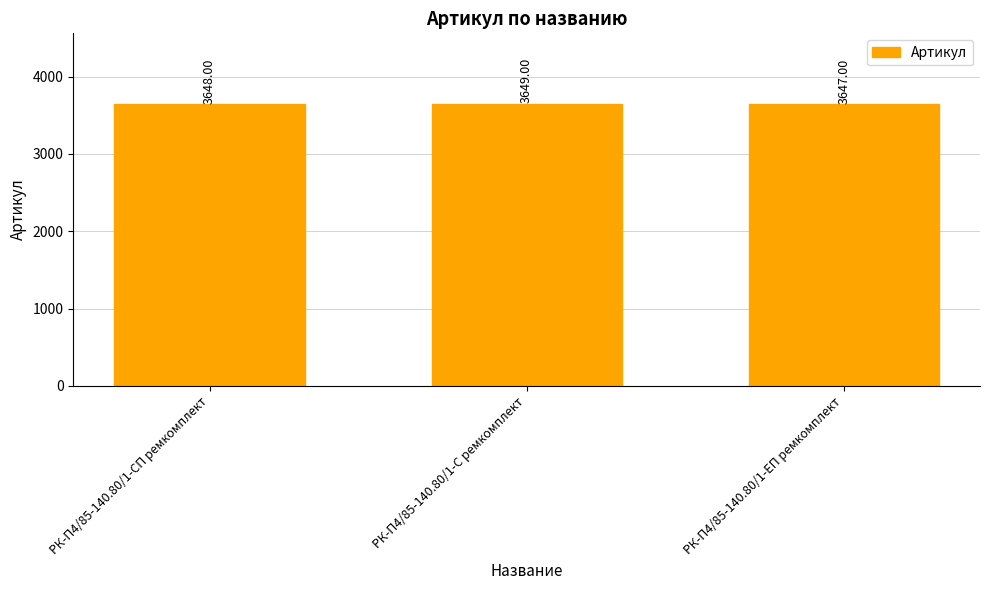

Rank the categories by value from lowest to highest.

РК-П4/85-140.80/1-ЕП ремкомплект, РК-П4/85-140.80/1-СП ремкомплект, РК-П4/85-140.80/1-С ремкомплект